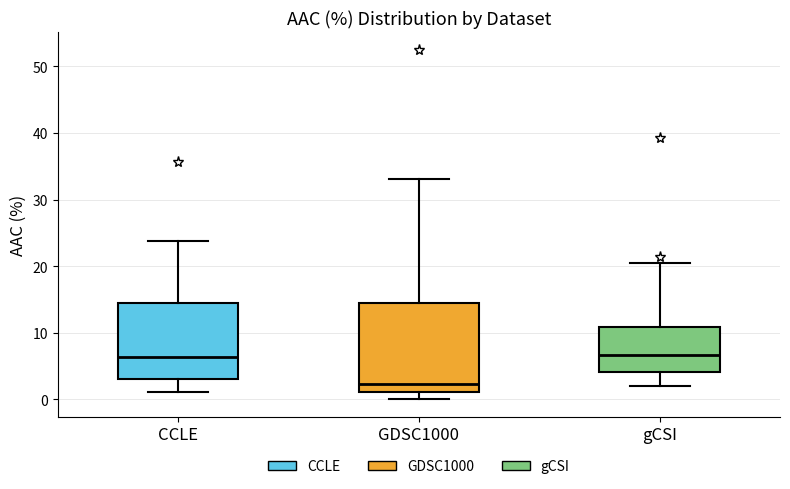

Where does the upper whisker of the box for GDSC1000 end on the y-axis? The values are not printed on the chart, so give them approximately, as read against the axis.

33